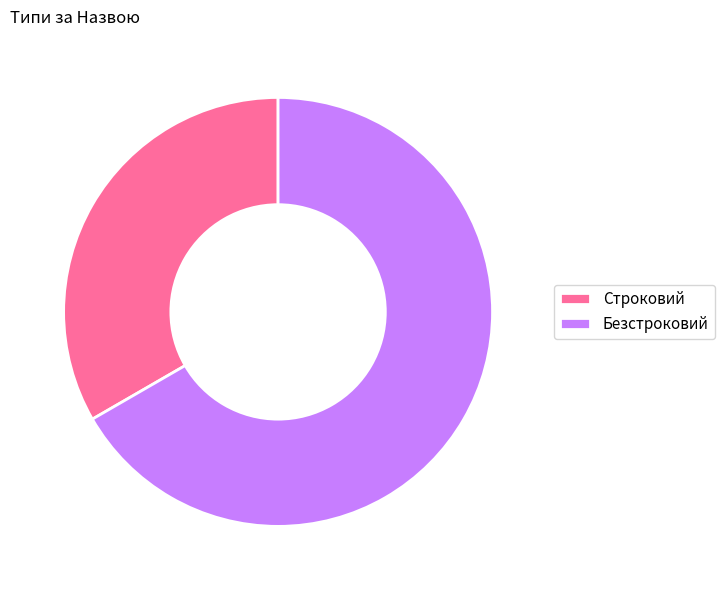

Which has a higher value, Безстроковий or Строковий?

Безстроковий